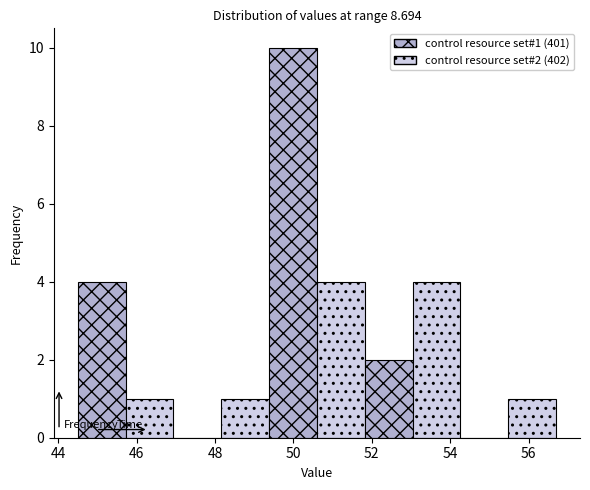

Which range on the x-axis has the tallest bar?

49.38 to 50.60